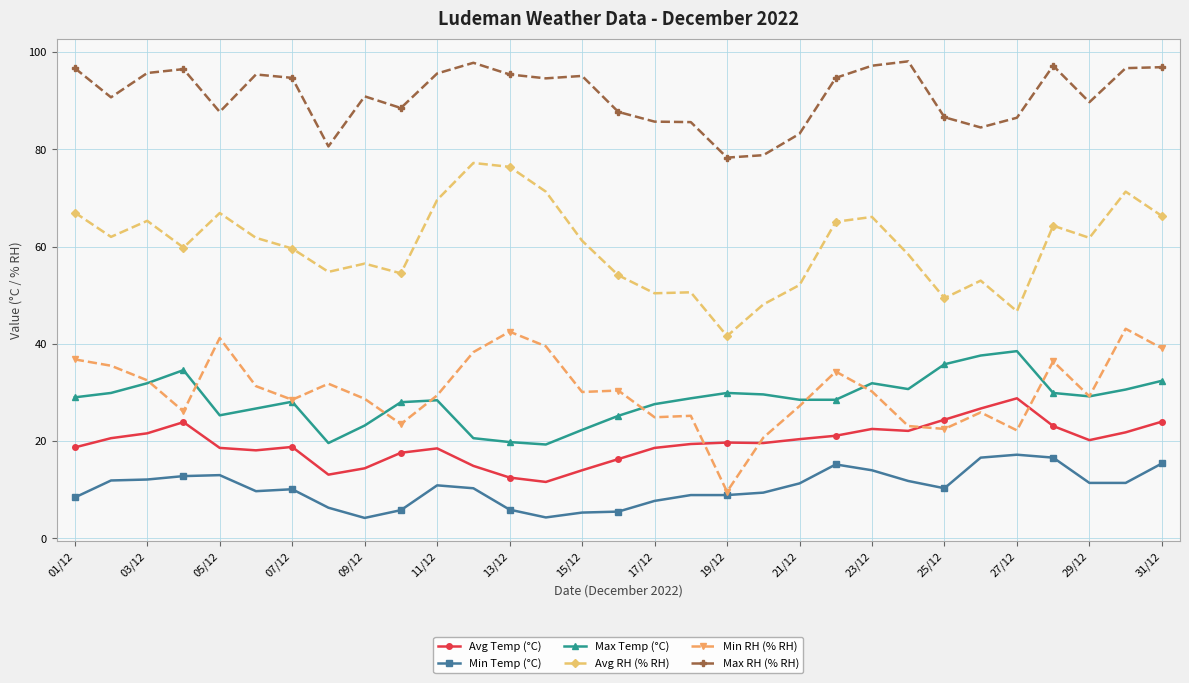

How many data points in Max RH (% RH) are less than 94?

15